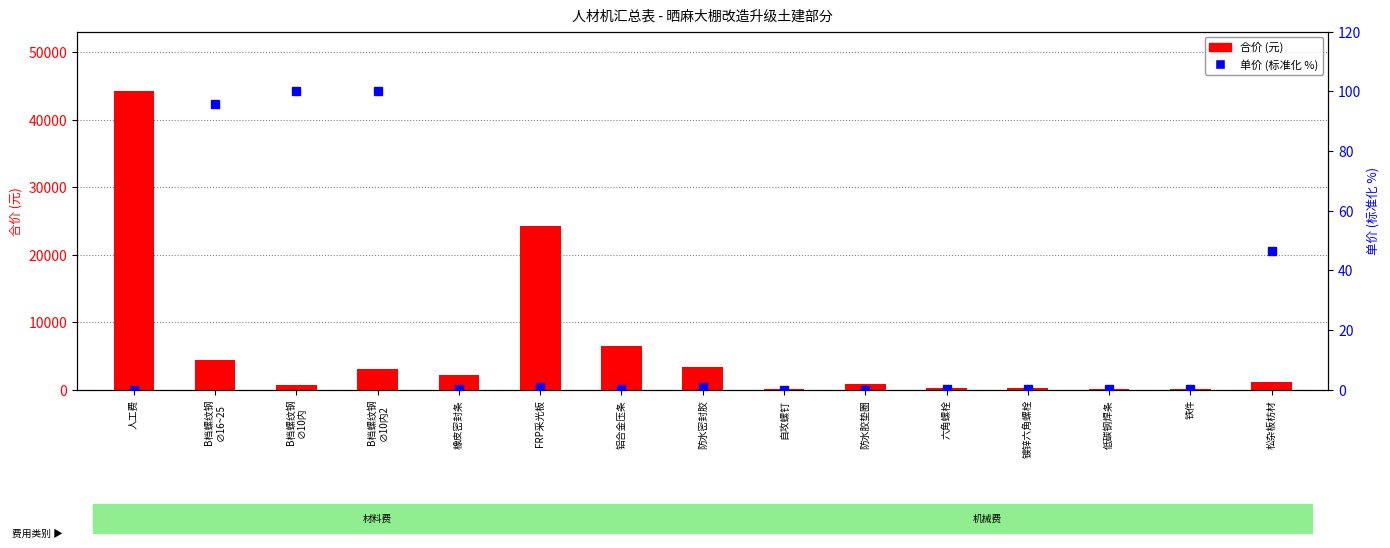

Reading left to right, what are all the values shown in this chart?

合价: 人工费=44214.4	B档螺纹钢
∅16~25=4339.3	B档螺纹钢
∅10内=662.1	B档螺纹钢
∅10内2=3096.9	橡皮密封条=2146.2	FRP采光板=24319.3	铝合金压条=6553.9	防水密封胶=3399.5	自攻螺钉=156.0	防水胶垫圈=838.5	六角螺栓=242.9	镀锌六角螺栓=295.8	低碳钢焊条=140.3	铁件=155.5	松杂板枋材=1139.5
单价(标准化%): 人工费=0.0	B档螺纹钢
∅16~25=95.7	B档螺纹钢
∅10内=100.0	B档螺纹钢
∅10内2=100.0	橡皮密封条=0.1	FRP采光板=1.1	铝合金压条=0.3	防水密封胶=1.0	自攻螺钉=0.0	防水胶垫圈=0.0	六角螺栓=0.1	镀锌六角螺栓=0.1	低碳钢焊条=0.2	铁件=0.1	松杂板枋材=46.3